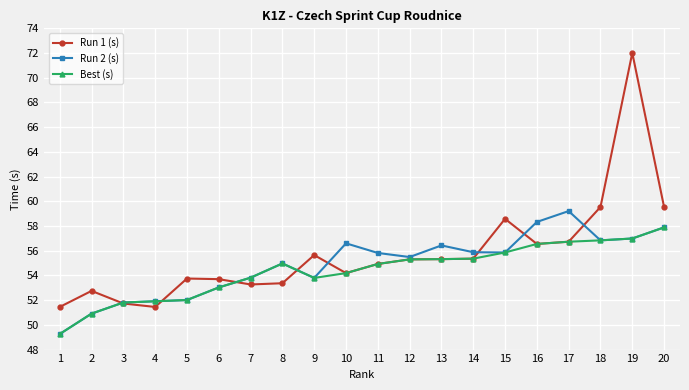

What is the approximate value of Run 1 (s) at 17?

56.7